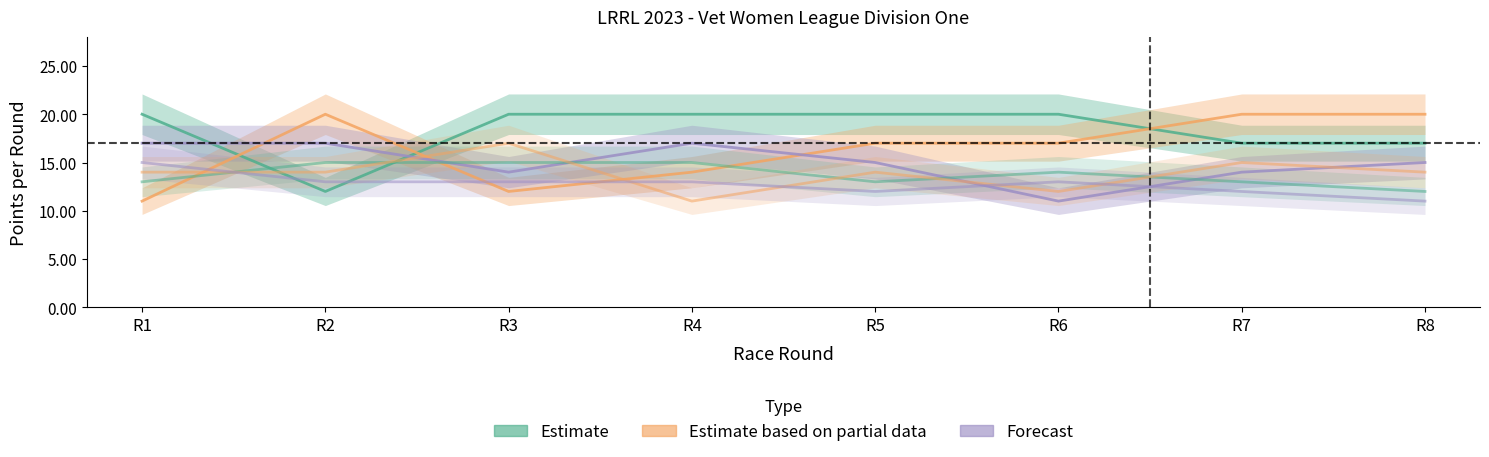

Where is the first local minimum for Desford Striders?

R4